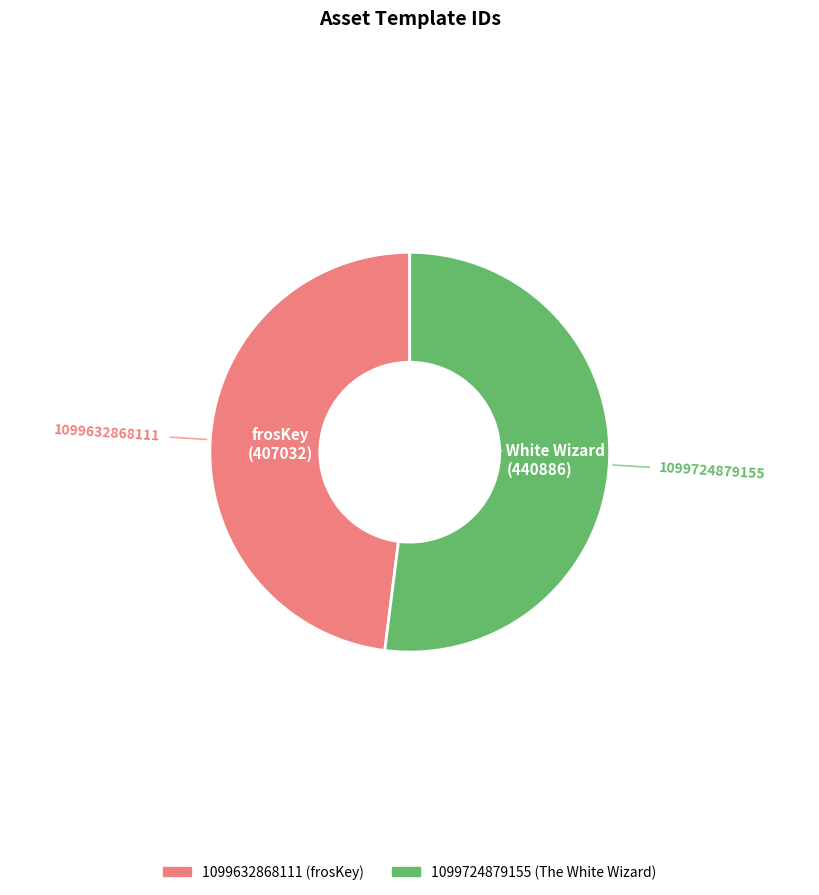

Do 1099724879155 and 1099632868111 together represent more than half of the pie?

Yes